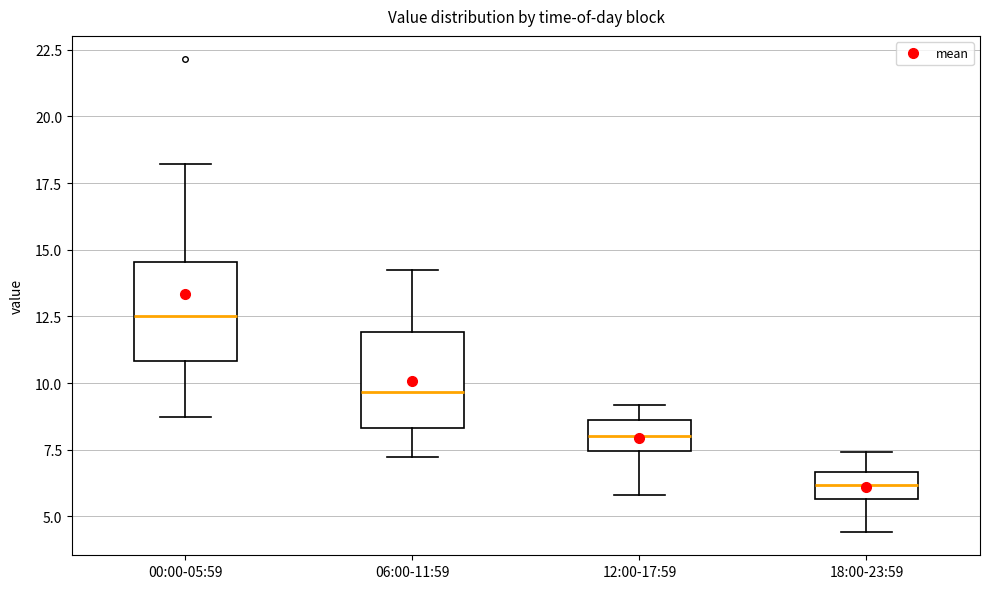

Reading left to right, transcribe this box plot: for each box, give where its median line is, the range the box spans, and where its two whiskers end, as read against the y-axis. The values are not printed on the chart, so give them approximately, as read against the axis.

00:00-05:59: median 12.5, box 11.0 to 14.5, whiskers 8.5 to 18.0
06:00-11:59: median 9.5, box 8.5 to 12.0, whiskers 7.0 to 14.0
12:00-17:59: median 8.0, box 7.5 to 8.5, whiskers 6.0 to 9.0
18:00-23:59: median 6.0, box 5.5 to 6.5, whiskers 4.5 to 7.5